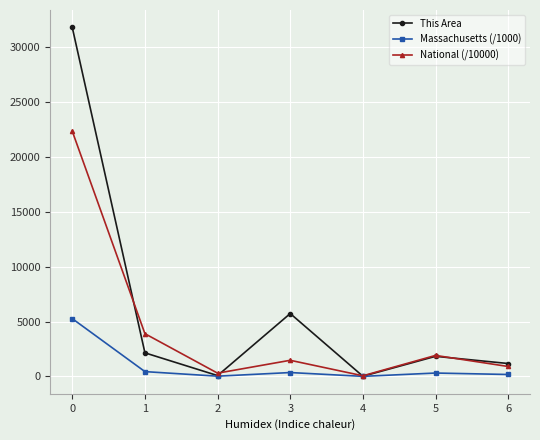

What is the maximum value for National (/10000)?

22355.3